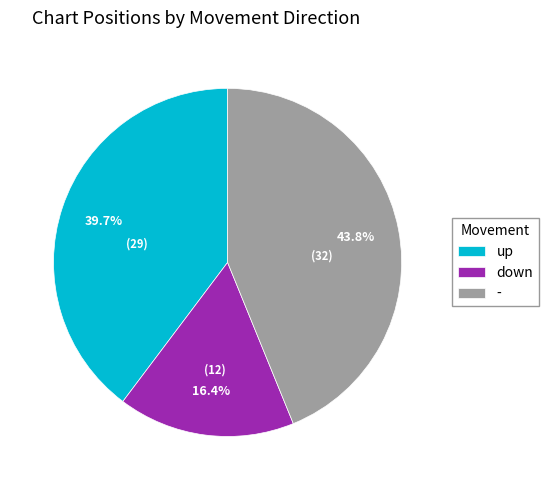

To the nearest percent, what is the average slice percentage?

33%